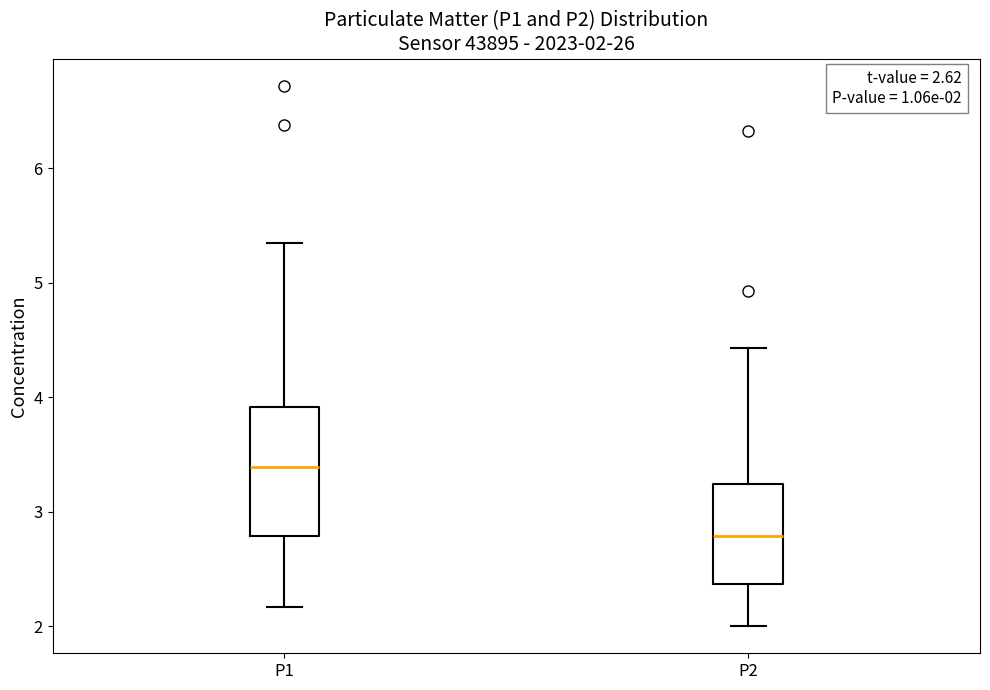

Which box has the highest median line?

P1